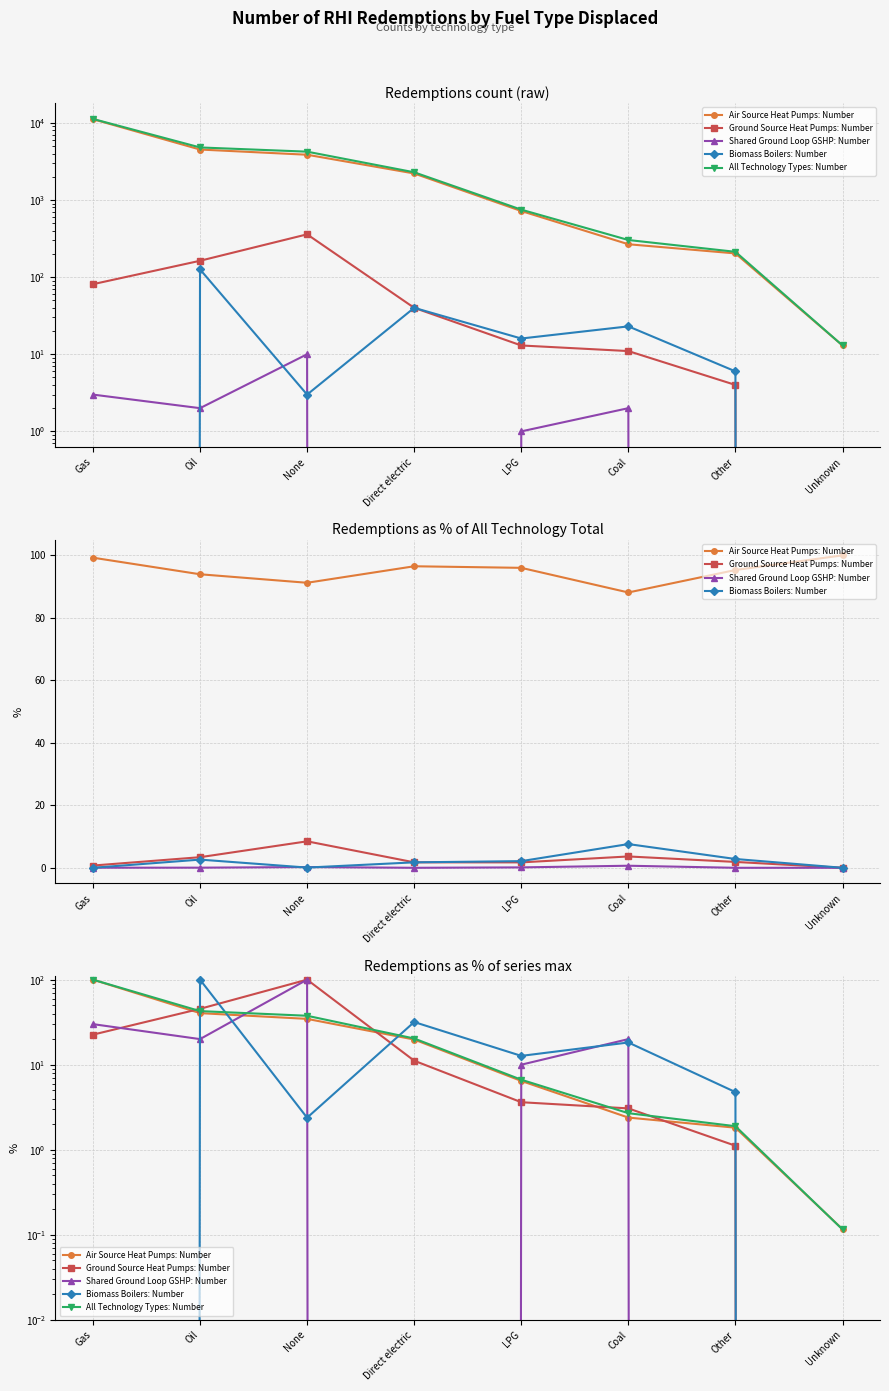

Which series changed the most between Oil and Direct electric?

Biomass Boilers: Number